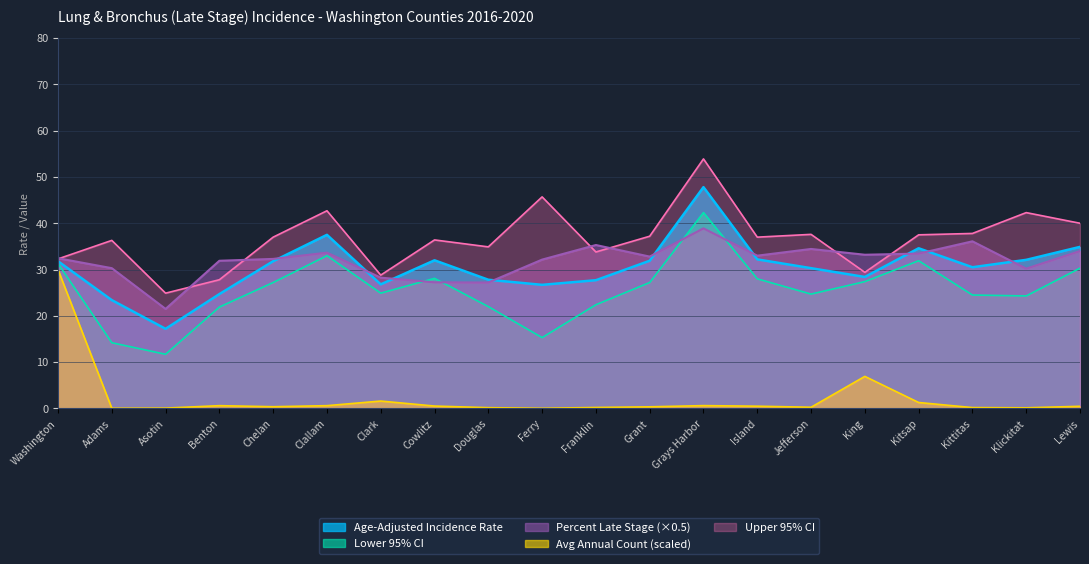

Which series ends up on top after the final intersection of Percent Late Stage and Upper 95% CI?

Upper 95% CI